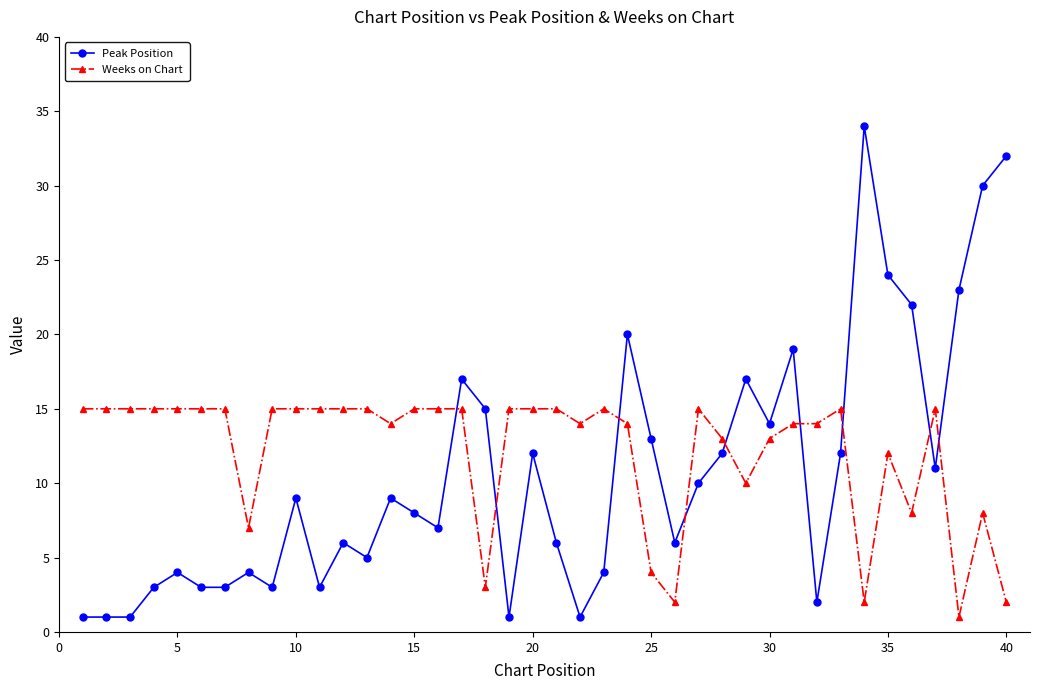

Which series has the largest range (max minus min)?

Peak Position